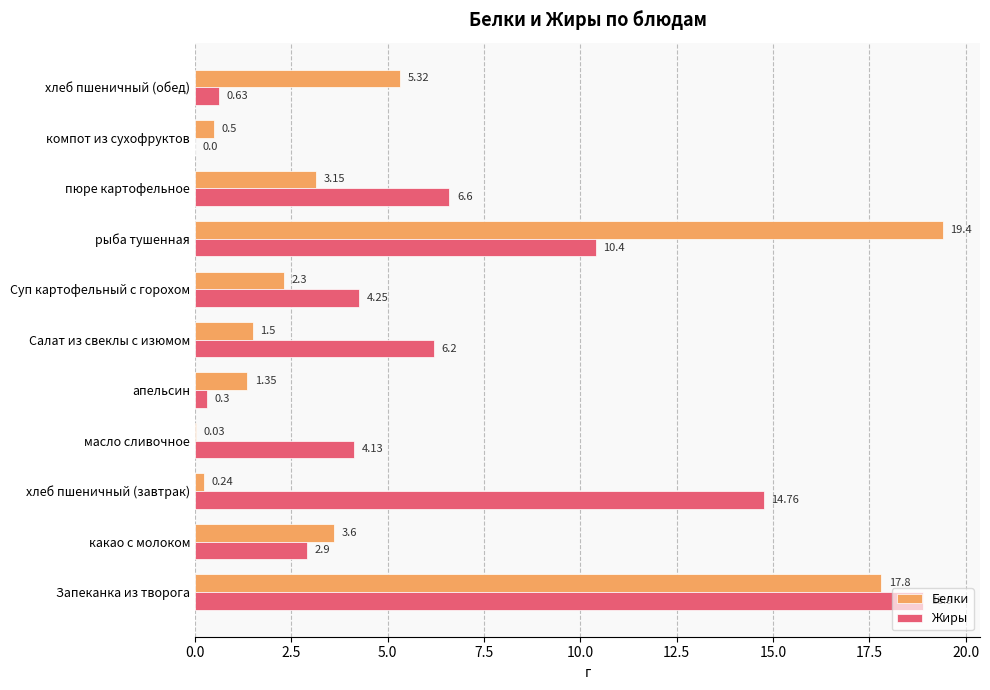

How many data points in Белки are above 2?

6